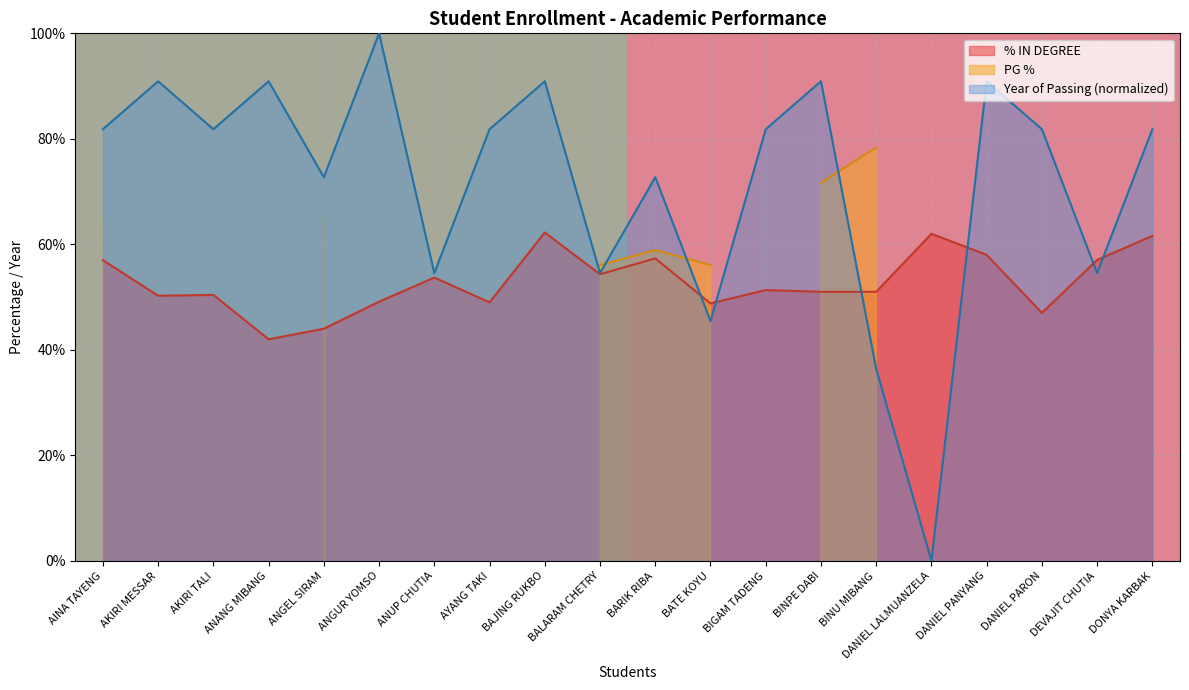

What is the maximum value for Year of Passing (normalized)?

100.0